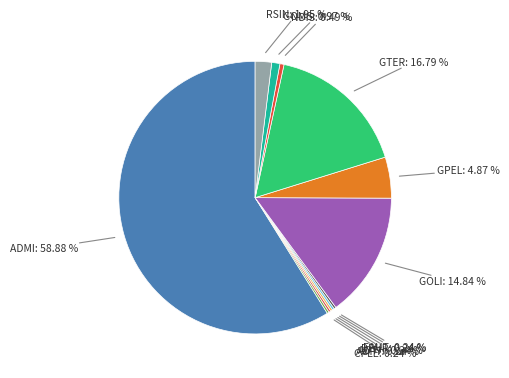

Count the number of slices in the pie.

12